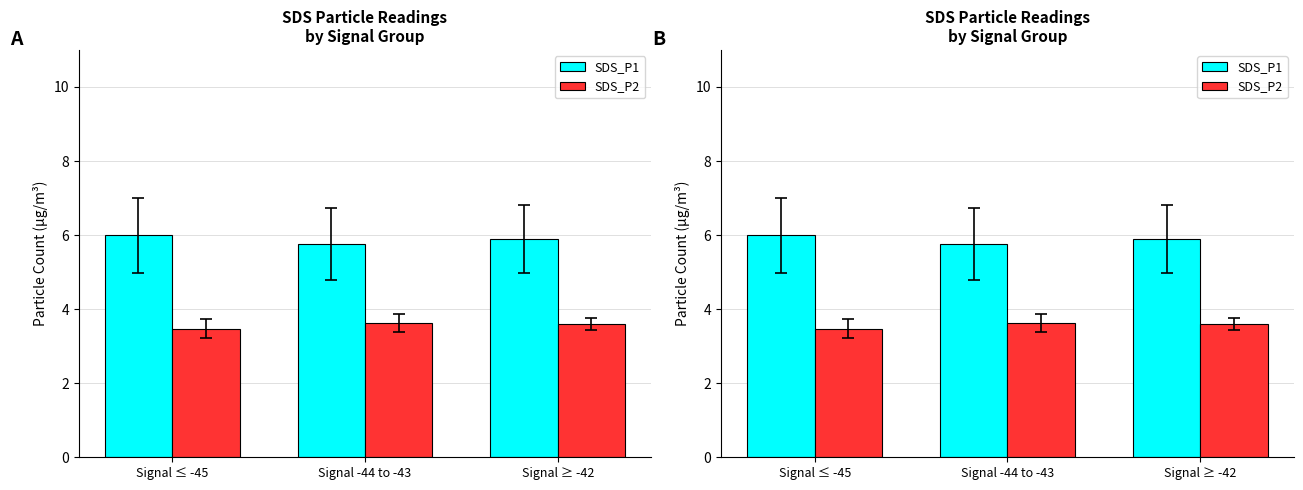

What is the sum of the SDS_P2 values at Signal ≤ -45 and Signal -44 to -43?

7.1